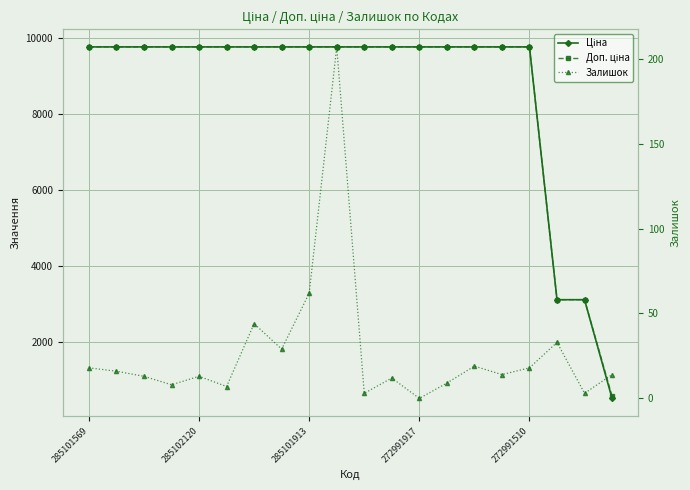

Which has a higher value, 11 or 10?

11